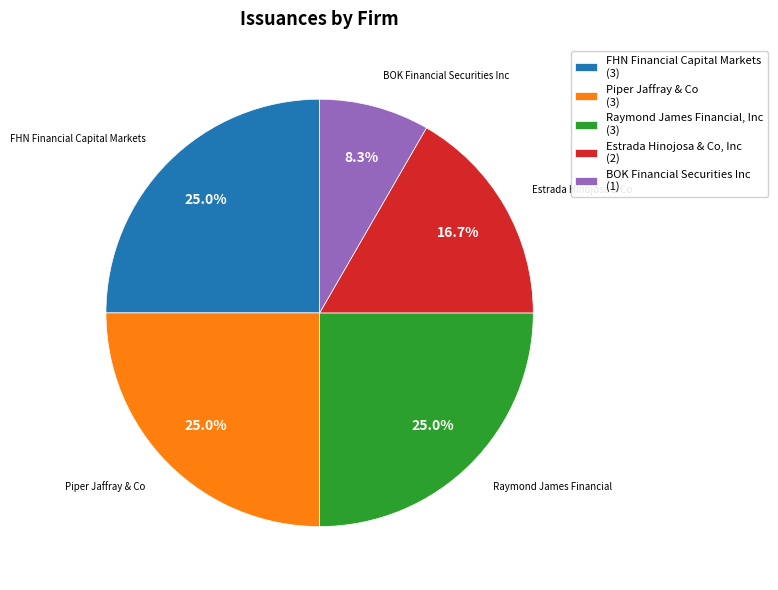

Do BOK Financial Securities Inc and FHN Financial Capital Markets together represent more than half of the pie?

No